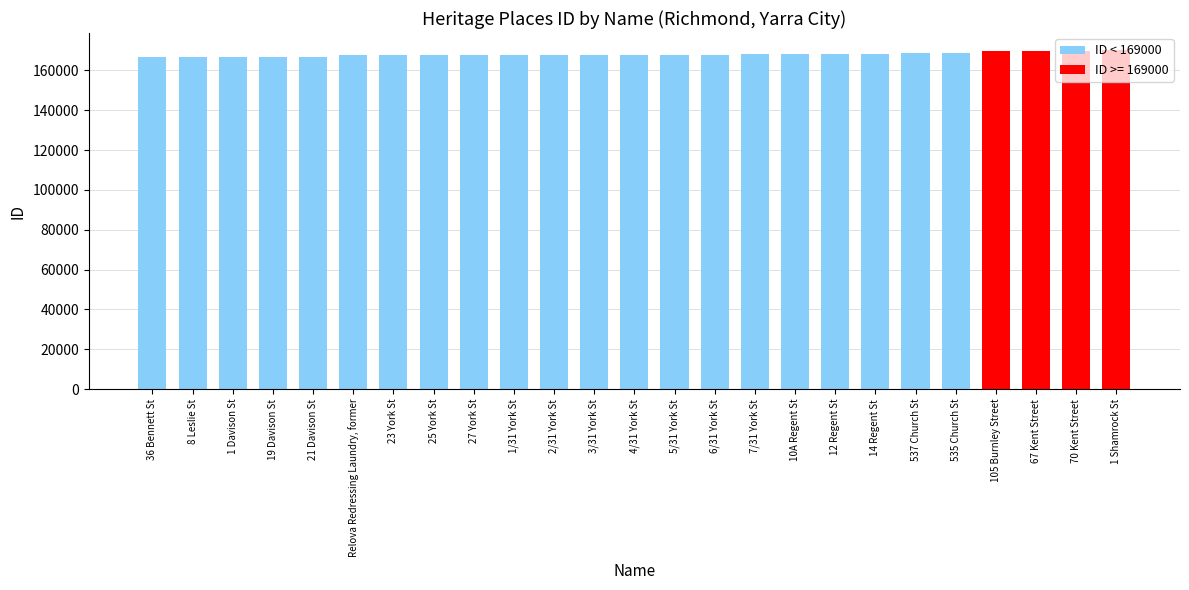

Does the chart contain stacked bars?

No